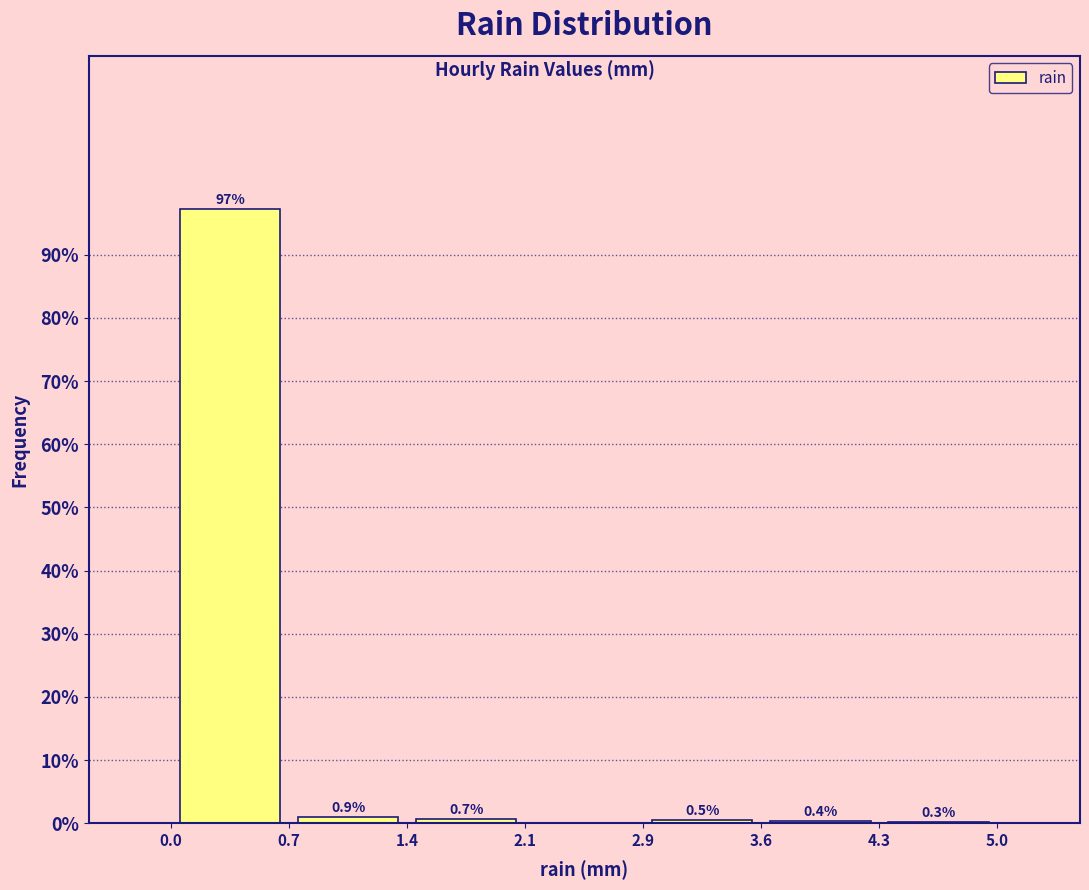

Which range on the x-axis has the tallest bar?

0.0 to 0.7